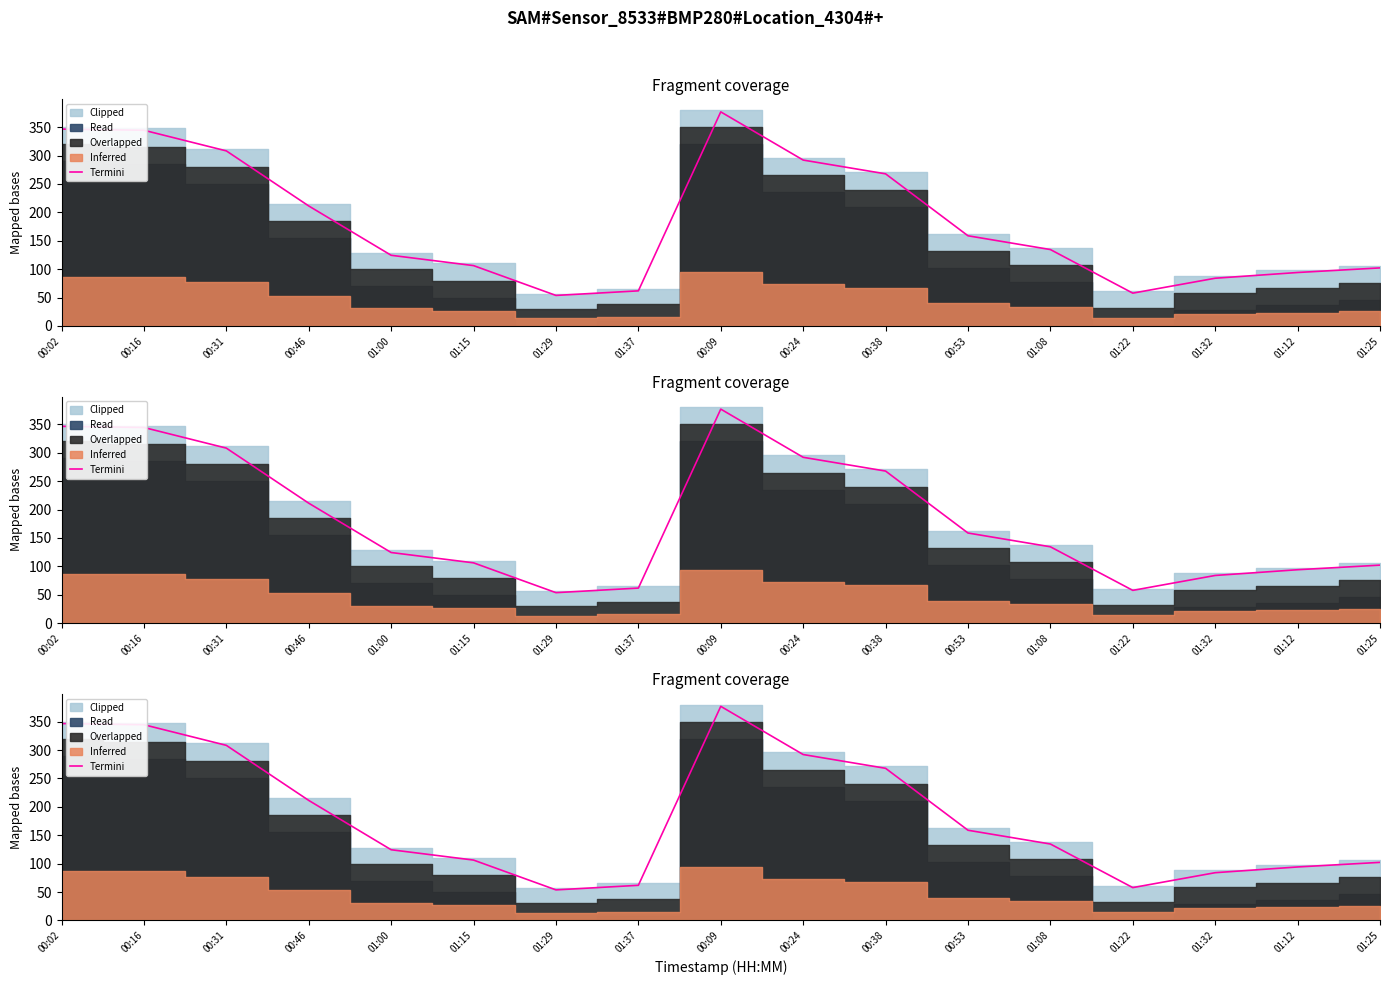

Rank the categories by value from lowest to highest.

01:29, 01:22, 01:37, 01:32, 01:12, 01:25, 01:15, 01:00, 01:08, 00:53, 00:46, 00:38, 00:24, 00:31, 00:16, 00:02, 00:09